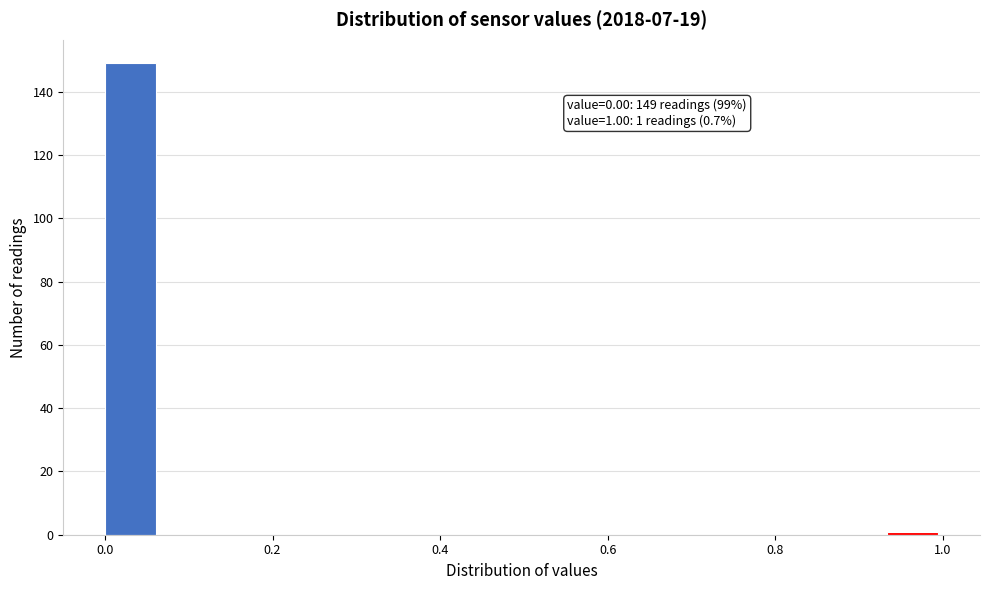

Around what value on the x-axis is the tallest bar? Give the approximate position of its centre, as read against the axis.

0.04